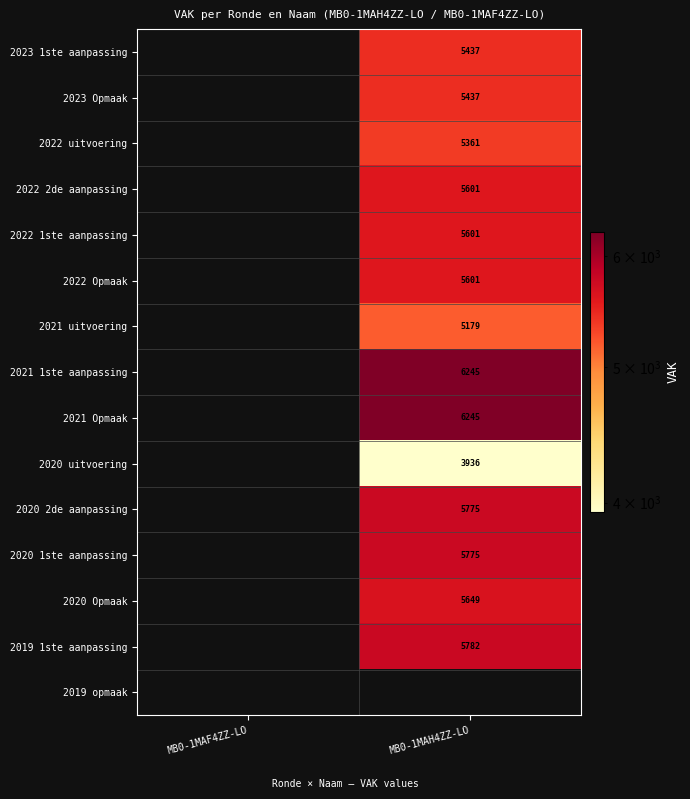

Is it true that 2021 Opmaak equals 6245 at MB0-1MAH4ZZ-LO?

True